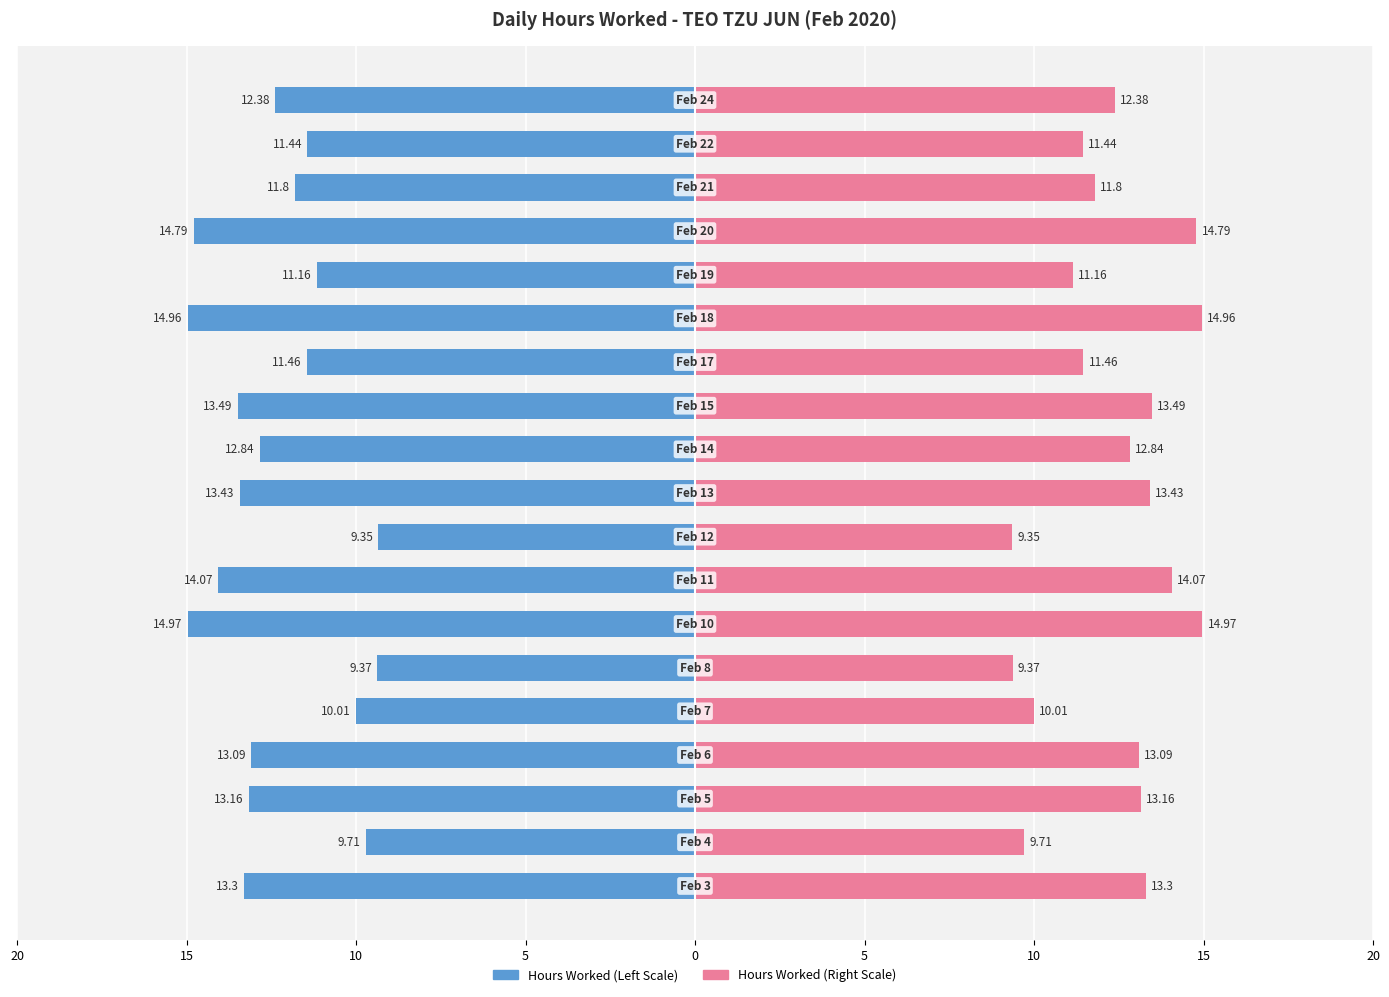

List the series in order of their peak value, highest first.

Hours Worked (Right), Hours Worked (Left)